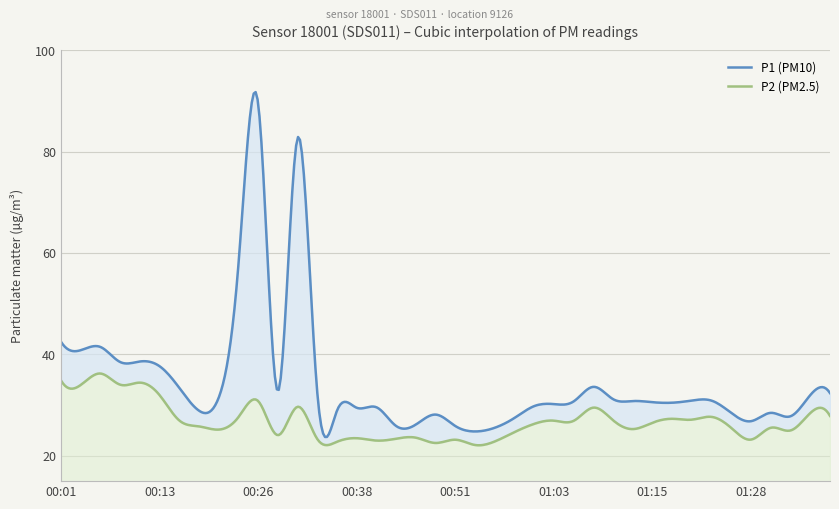

In P1, how many points are higher than both neighbors (excluding endpoints)?

9